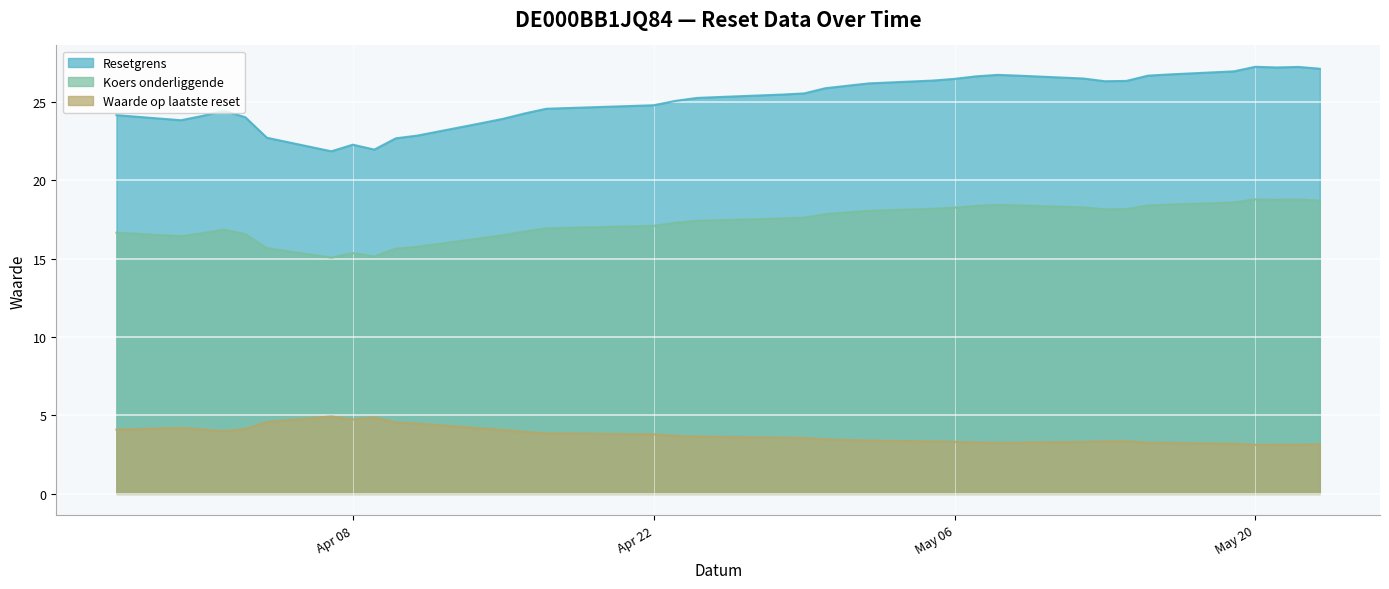

What is the difference between the maximum and minimum values in the Resetgrens series?

5.4